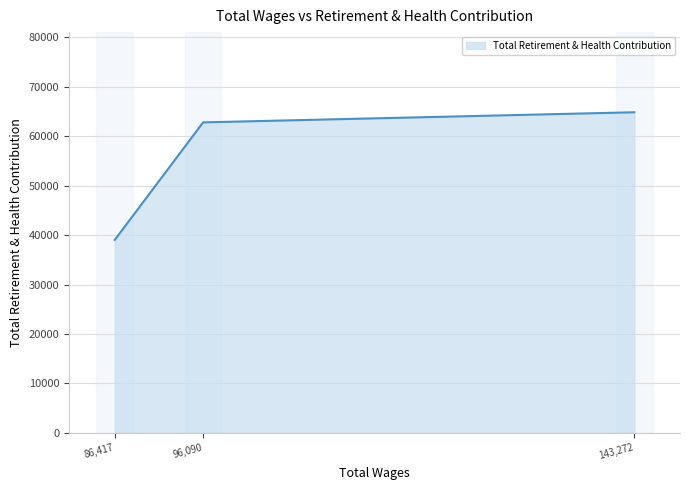

What is the sum of all values?

166626